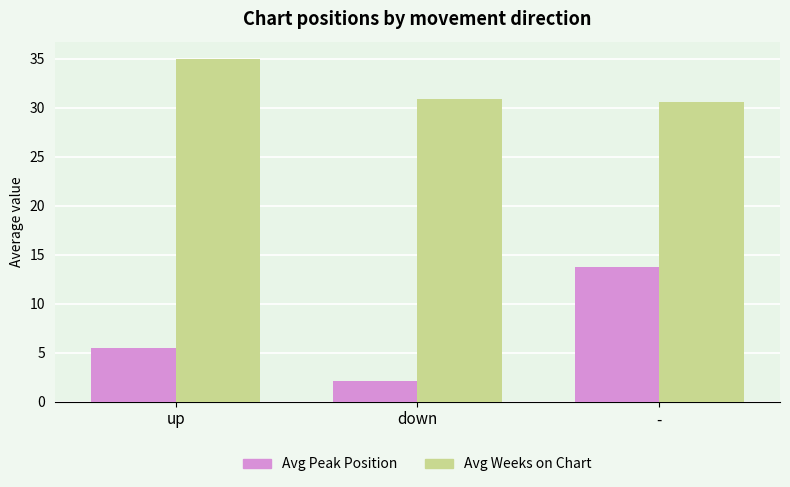

The value of Avg Weeks on Chart at up is 35.0. True or false?

True